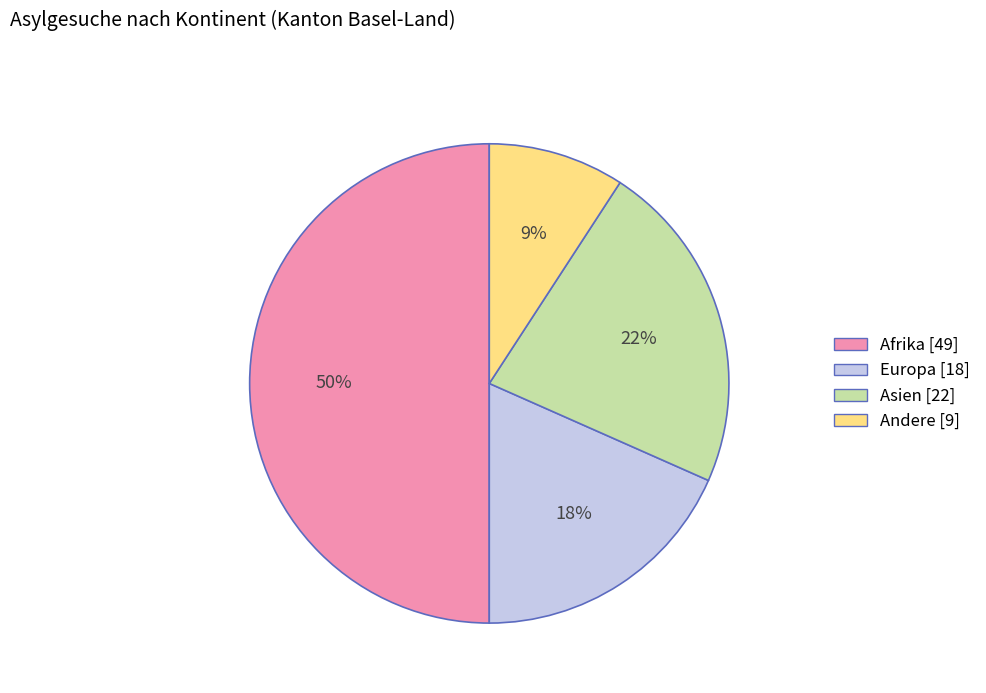

How many segments does this pie chart have?

4